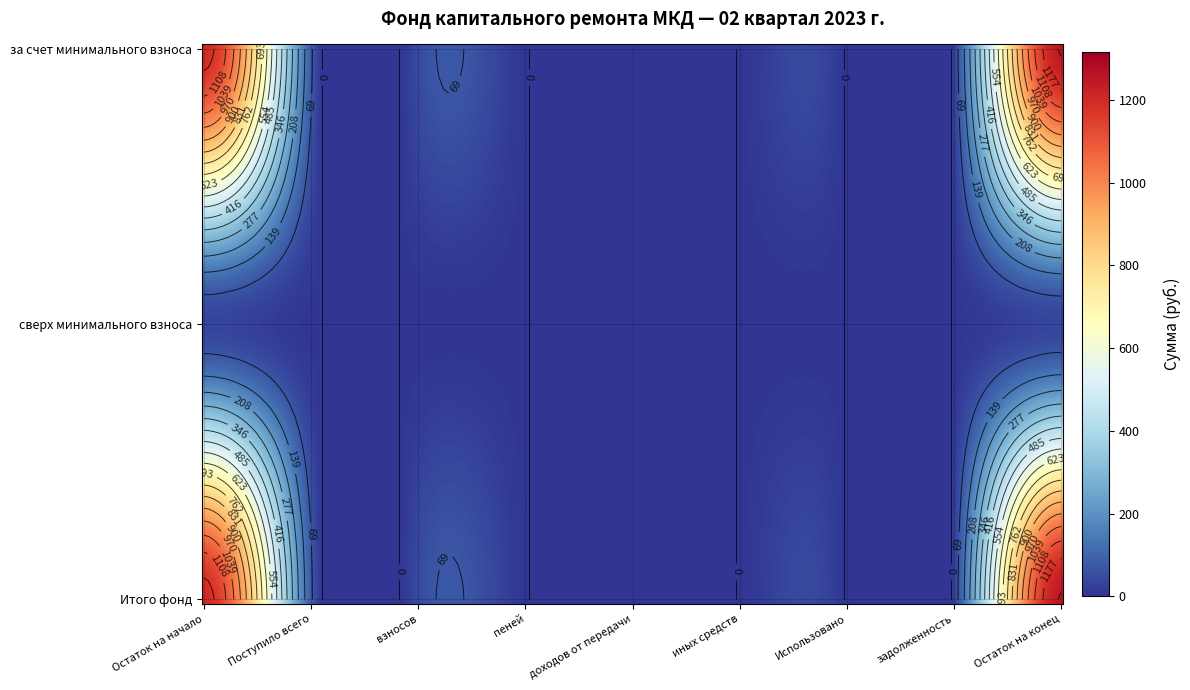

At задолженность, list the series in order from smallest to largest.

за счет минимального взноса, сверх минимального взноса, Итого фонд